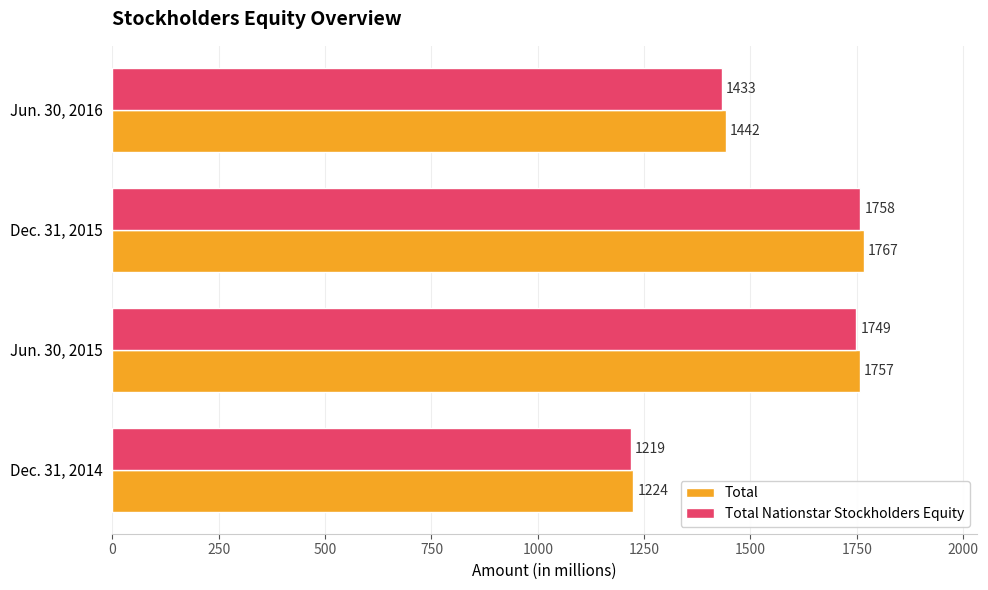

What is the lowest value of the Total series?

1224